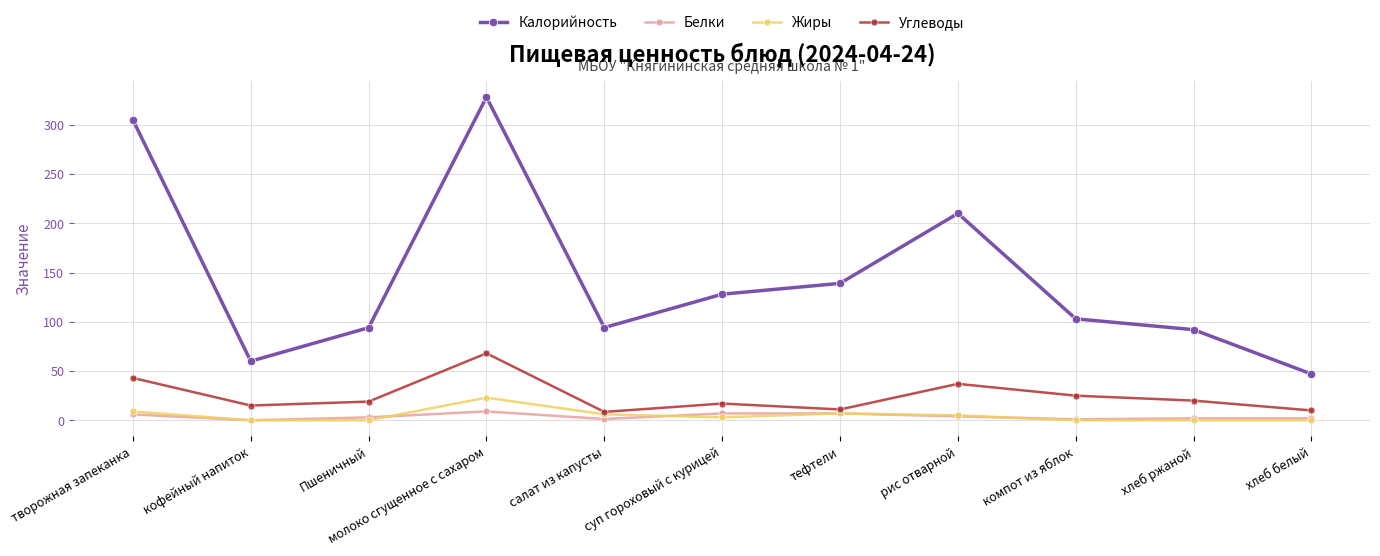

True or false: Жиры and Калорийность intersect in this chart.

False